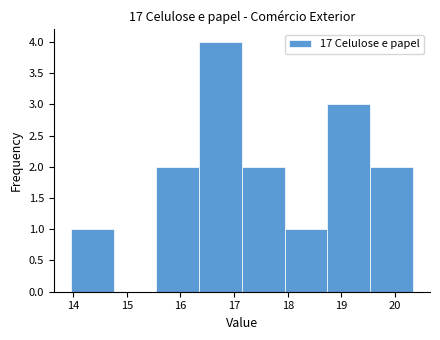

Which range on the x-axis has the tallest bar?

16.3 to 17.1